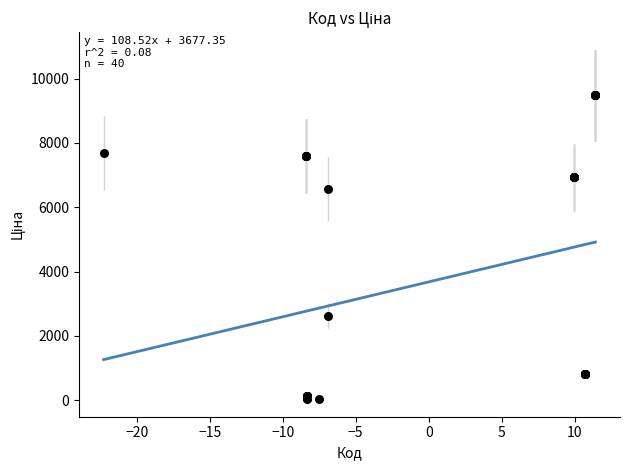

What Y value in the scatter plot is closest to 4756?

6568.8